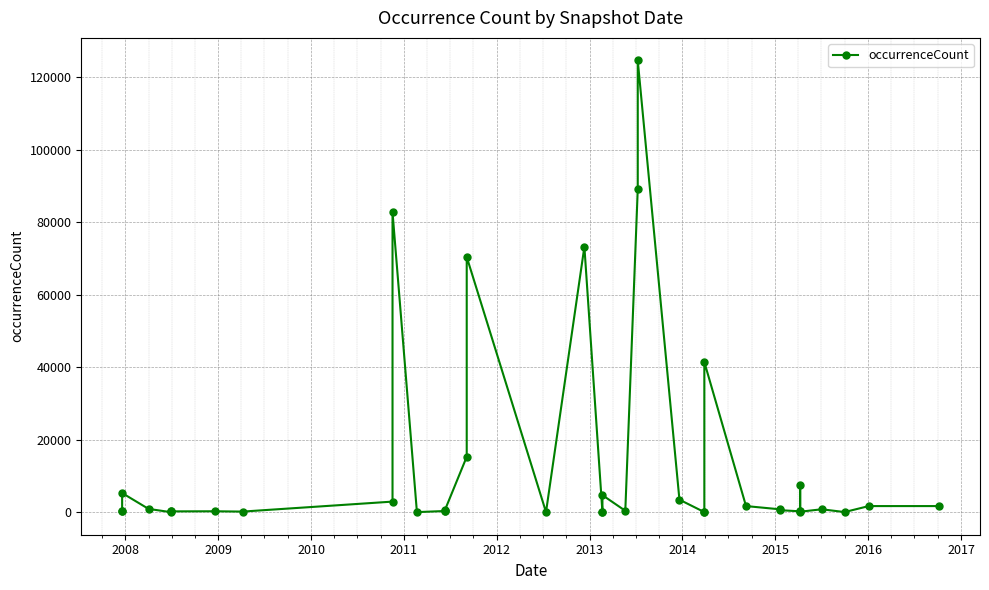

What is the average value?

13319